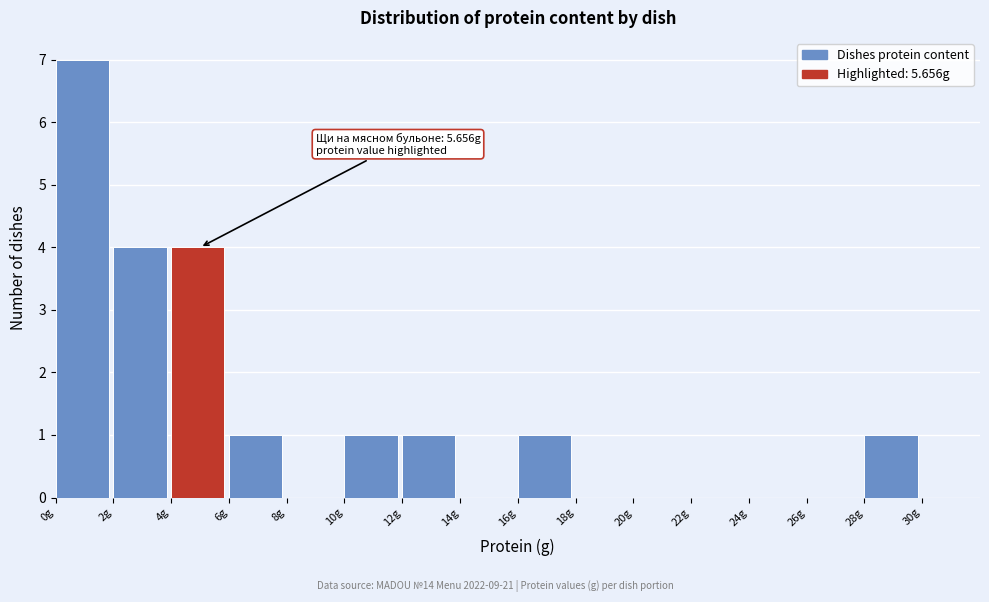

Over which range of the x-axis is the bar tallest?

0 to 2